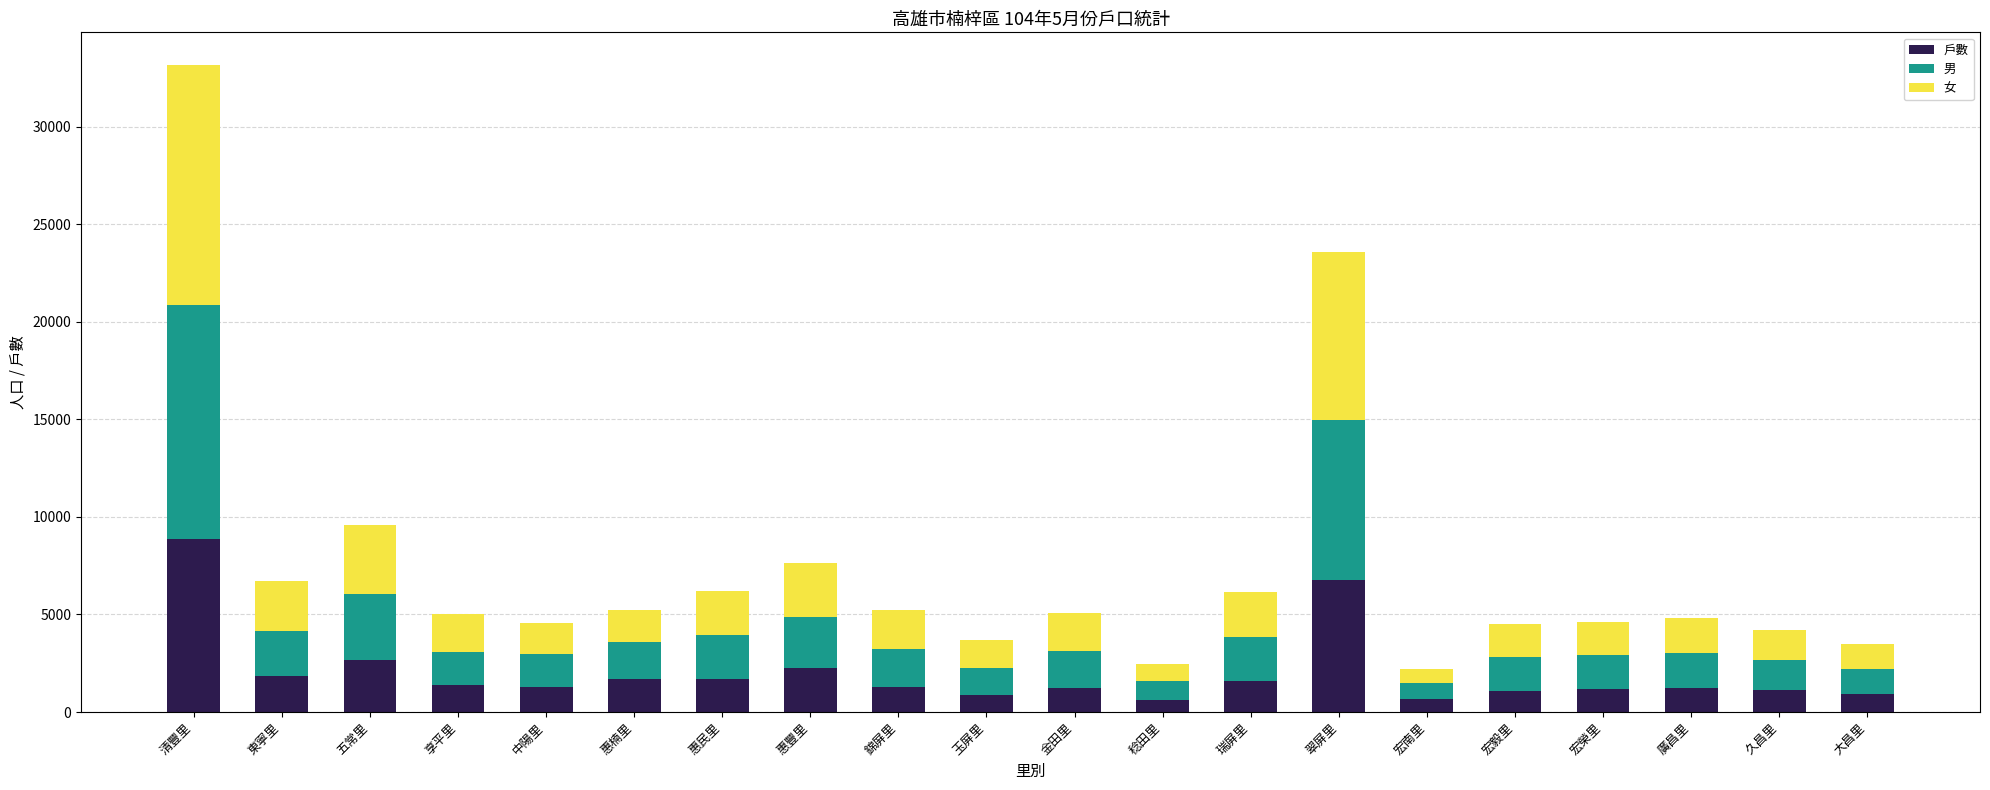

What is the difference between the maximum and second lowest values in the 戶數 series?

8178